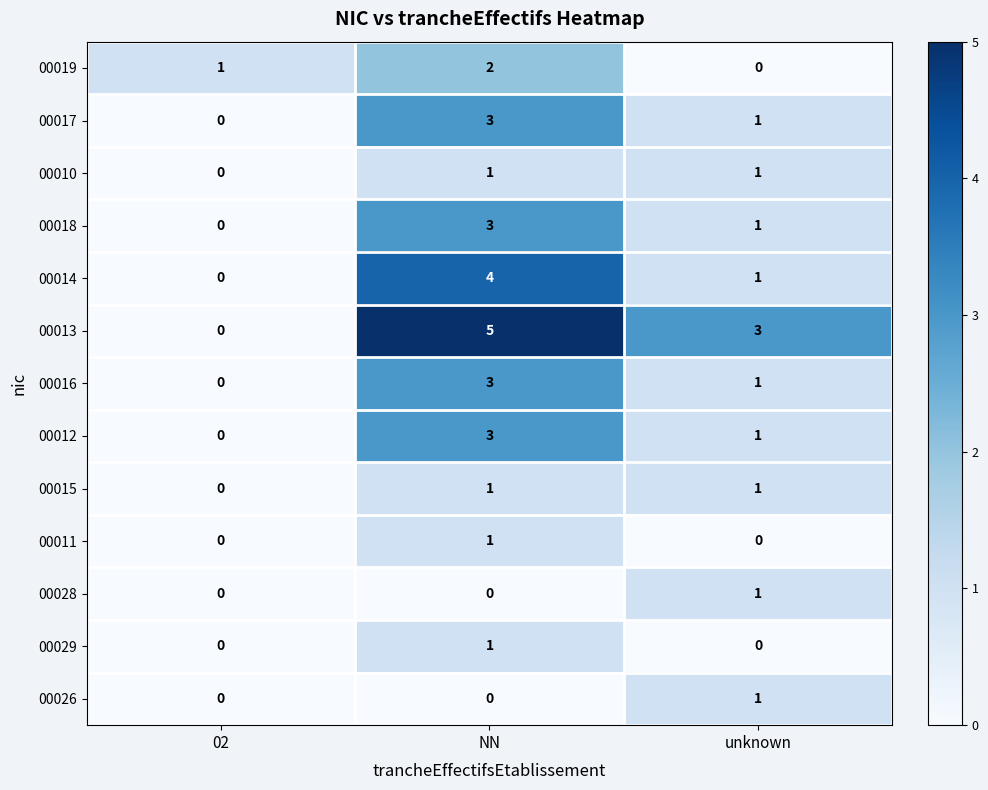

What is the maximum value shown in the chart?

5